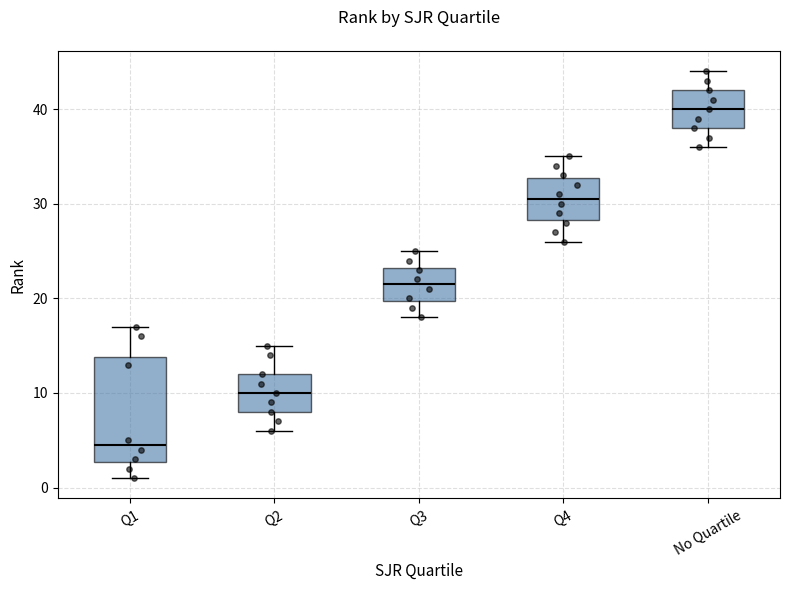

Reading left to right, transcribe this box plot: for each box, give where its median line is, the range the box spans, and where its two whiskers end, as read against the y-axis. The values are not printed on the chart, so give them approximately, as read against the axis.

Q1: median 5, box 3 to 14, whiskers 1 to 17
Q2: median 10, box 8 to 12, whiskers 6 to 15
Q3: median 22, box 20 to 23, whiskers 18 to 25
Q4: median 31, box 28 to 33, whiskers 26 to 35
No Quartile: median 40, box 38 to 42, whiskers 36 to 44